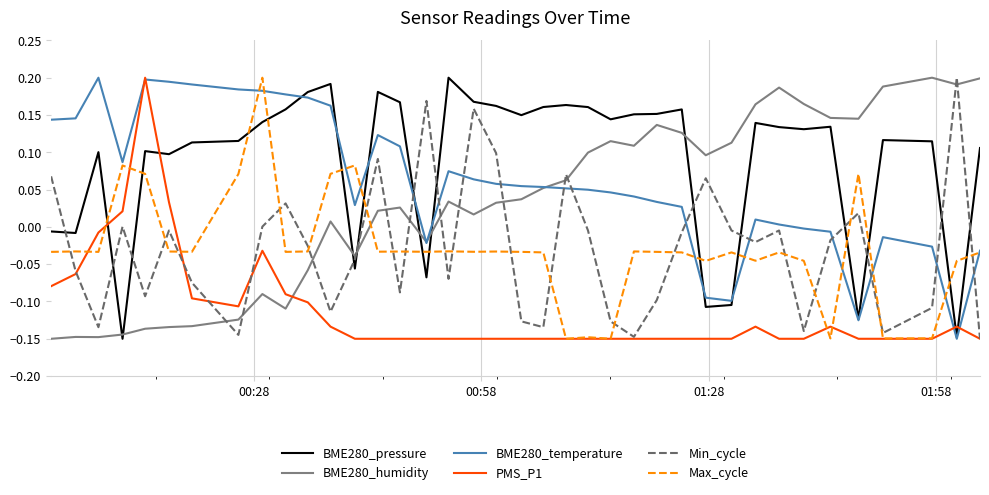

After their last crossing, which series has the higher values: Max_cycle or Min_cycle?

Max_cycle